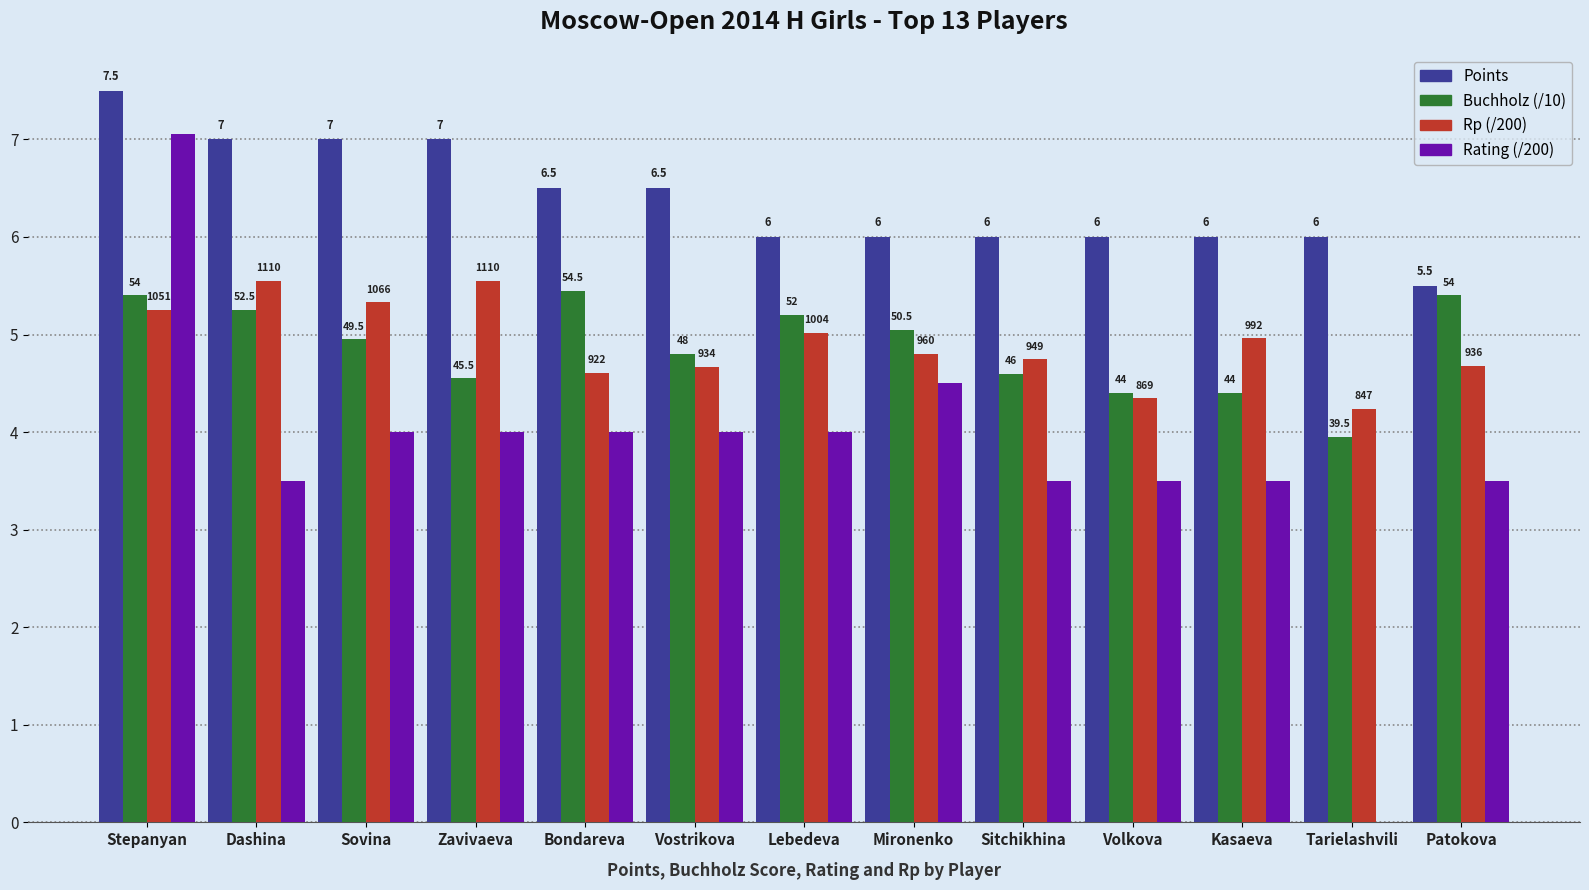

At which category is the sum across all series the highest?

Stepanyan